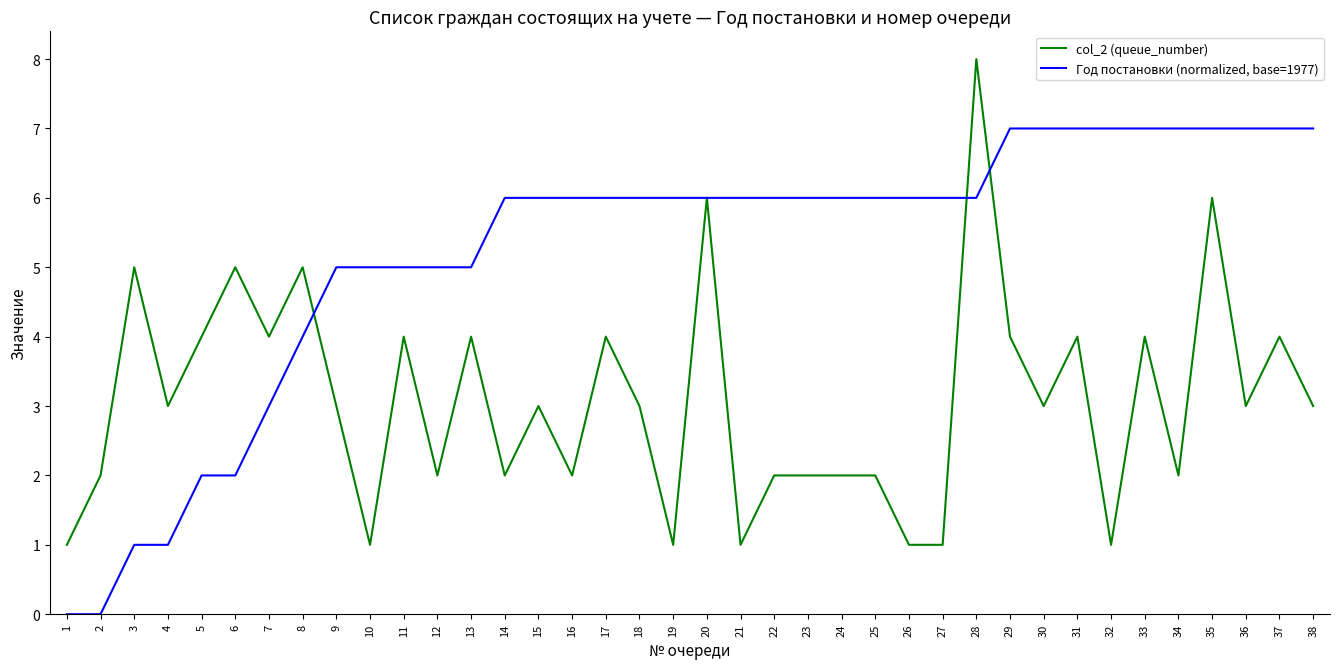

What is the average value of the Год постановки (normalized, base=1977) series?

5